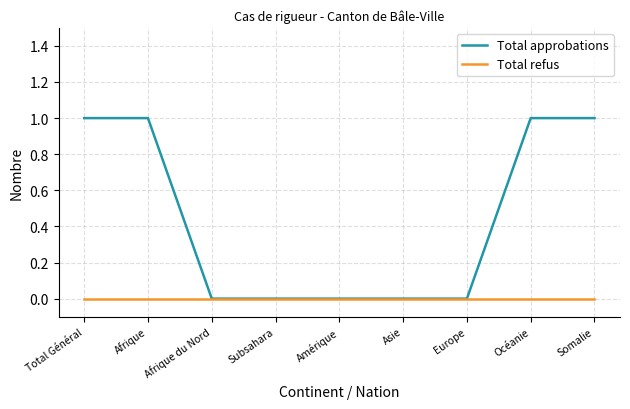

Is the value of Total approbations at Total Général greater than the value of Total refus at Subsahara?

Yes